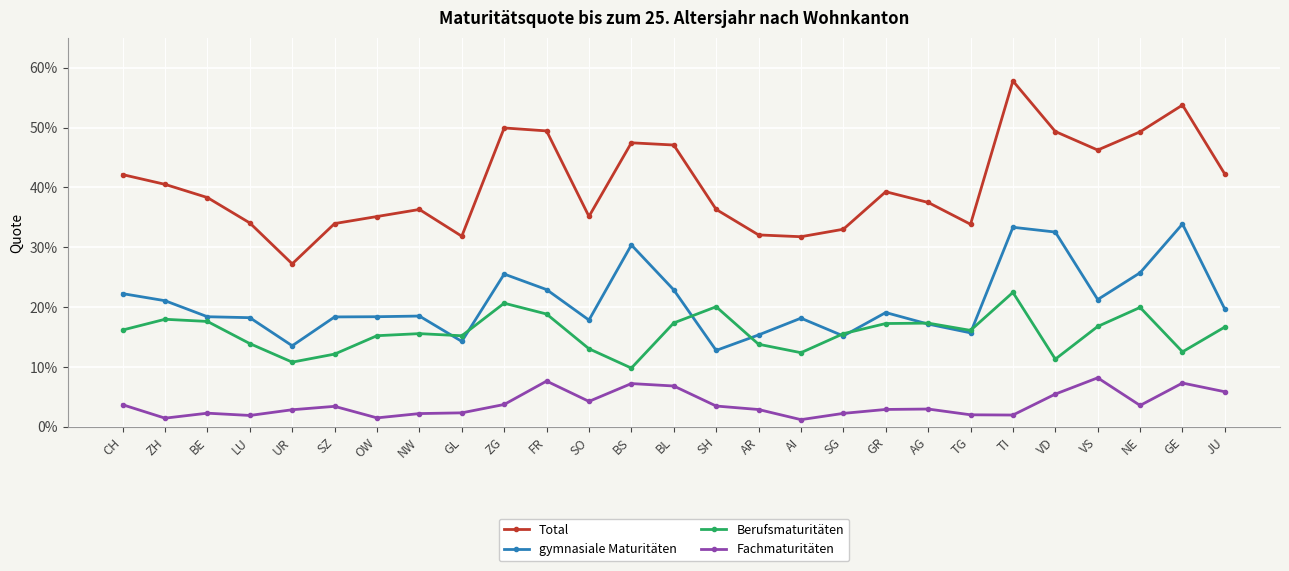

What is the label of the 17th point from the right?

FR